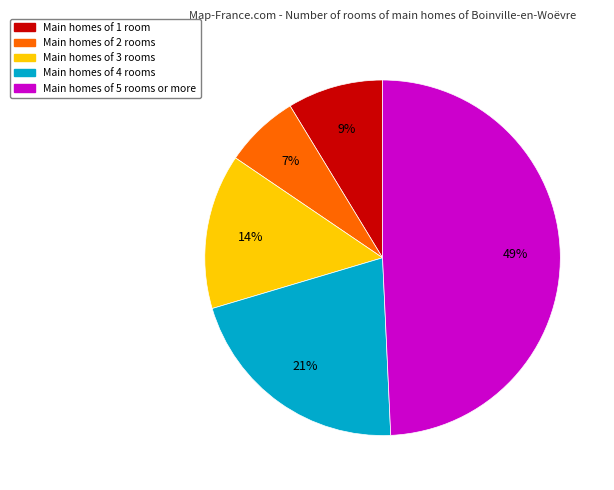

Is there any slice that represents more than half of the pie?

No